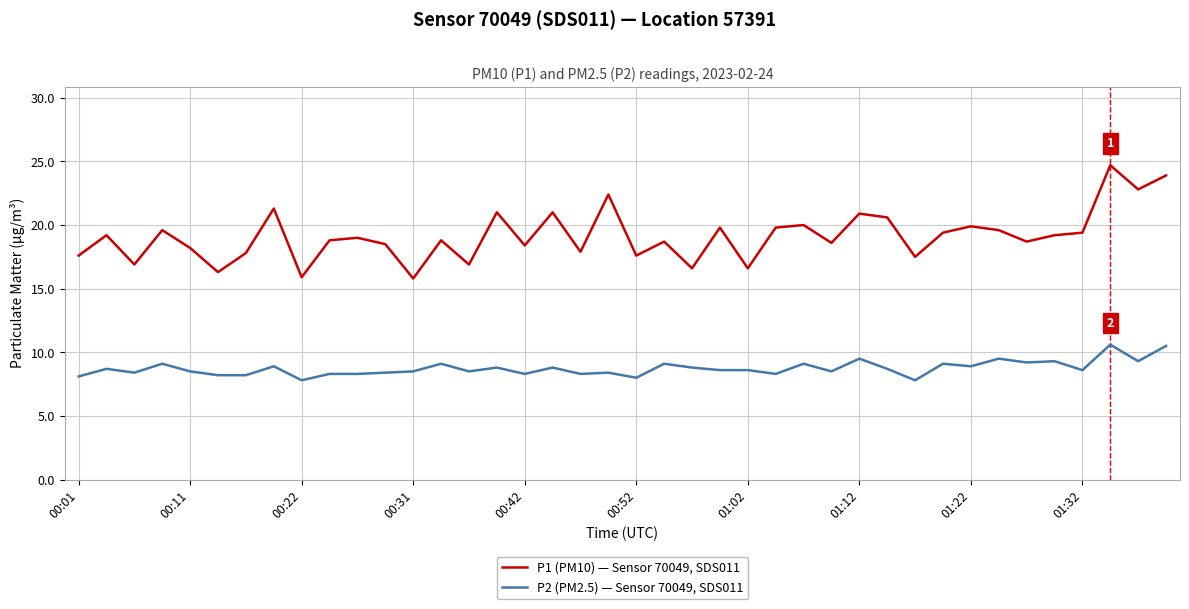

What is the minimum value shown in the chart?

7.8